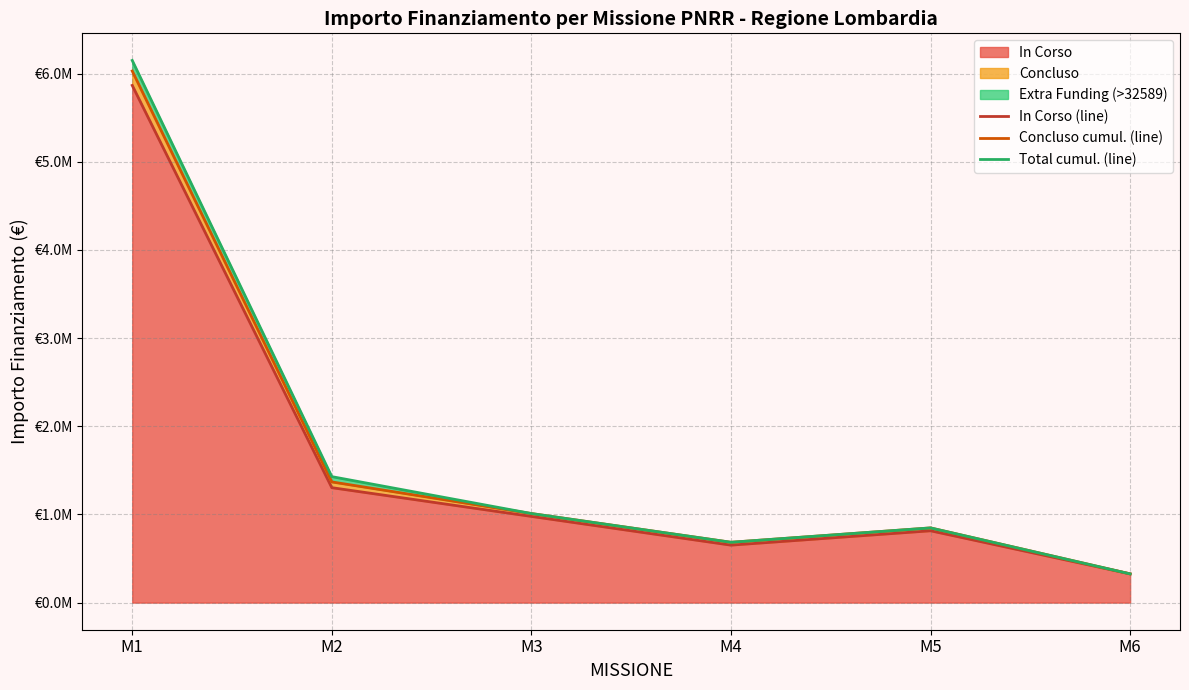

What is the difference between the maximum and minimum values in the Concluso cumul. (line) series?

5703075